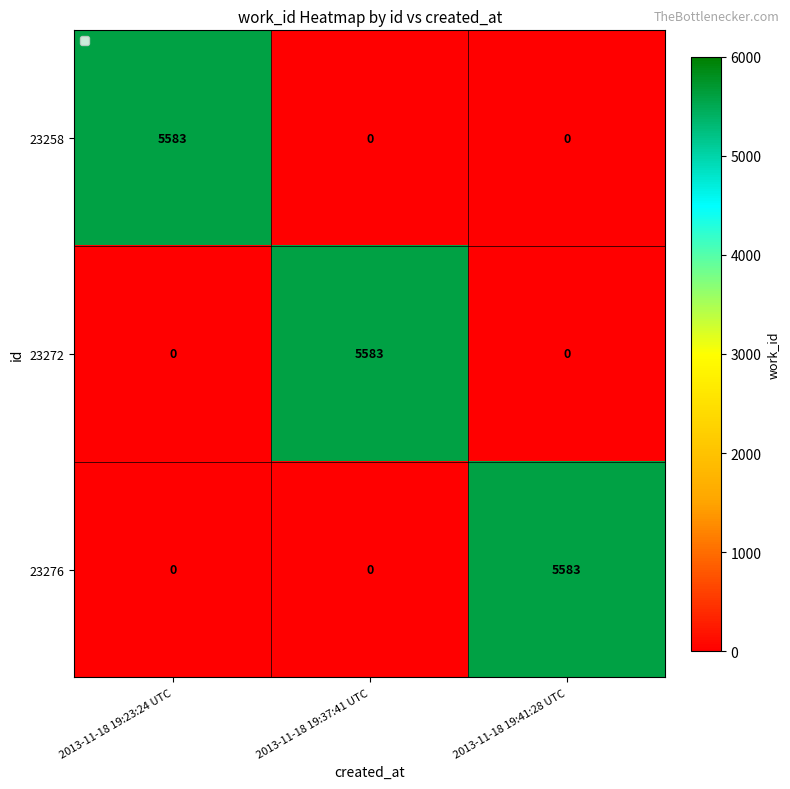

What is the spread (max minus min) of values at 2013-11-18 19:41:28 UTC?

5583